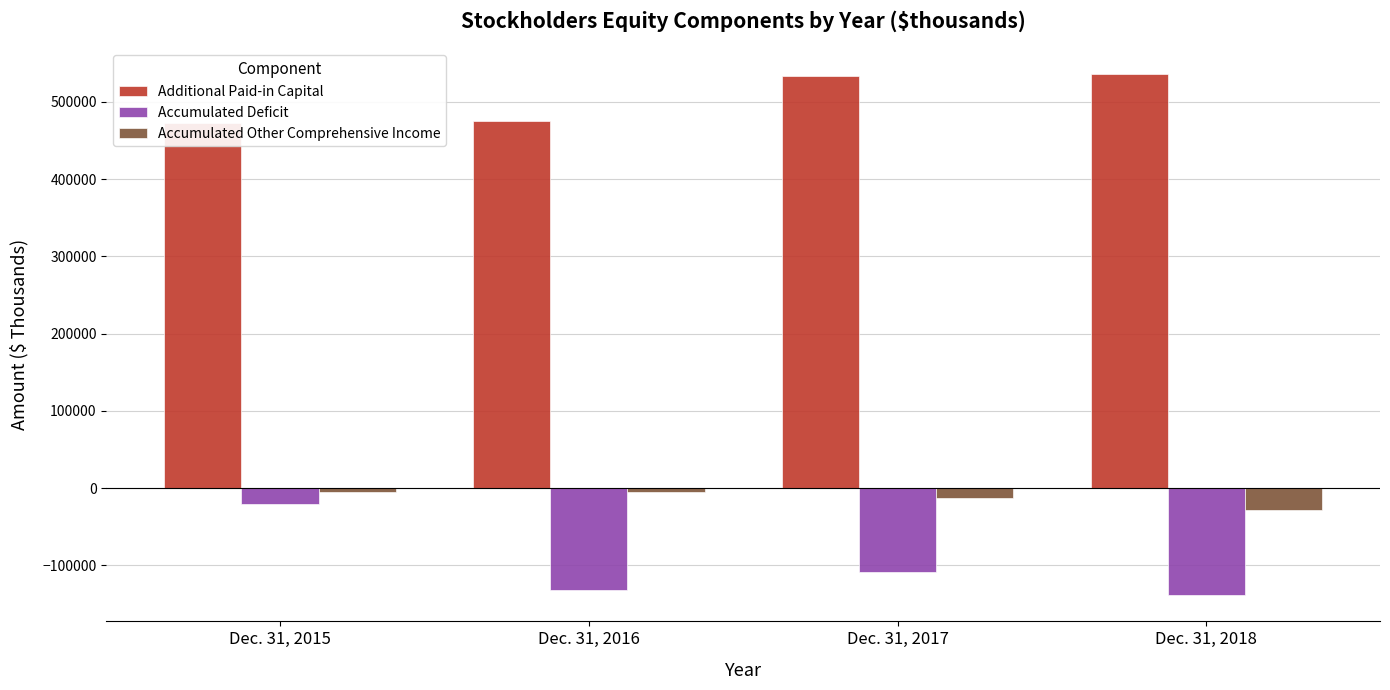

What is the sum of the Accumulated Other Comprehensive Income values at Dec. 31, 2018 and Dec. 31, 2017?

-41606